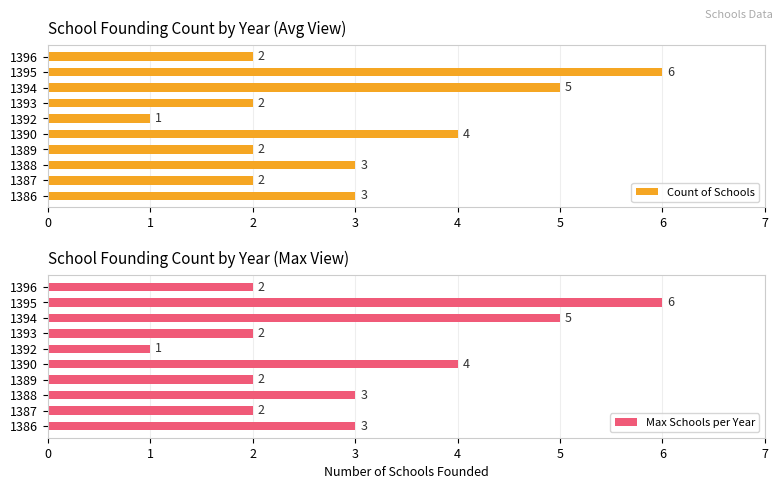

Read the Count of Schools value at 1395.

6